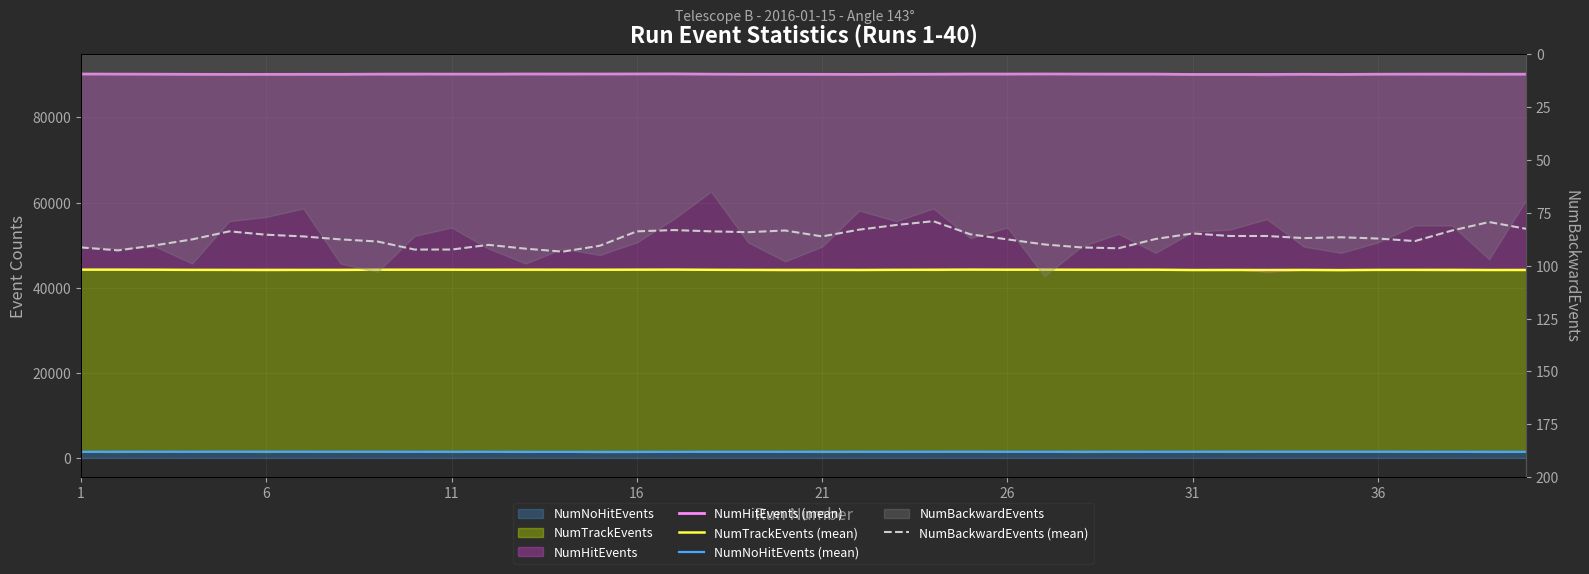

True or false: NumHitEvents (mean) and NumBackwardEvents (mean) cross at least once.

False